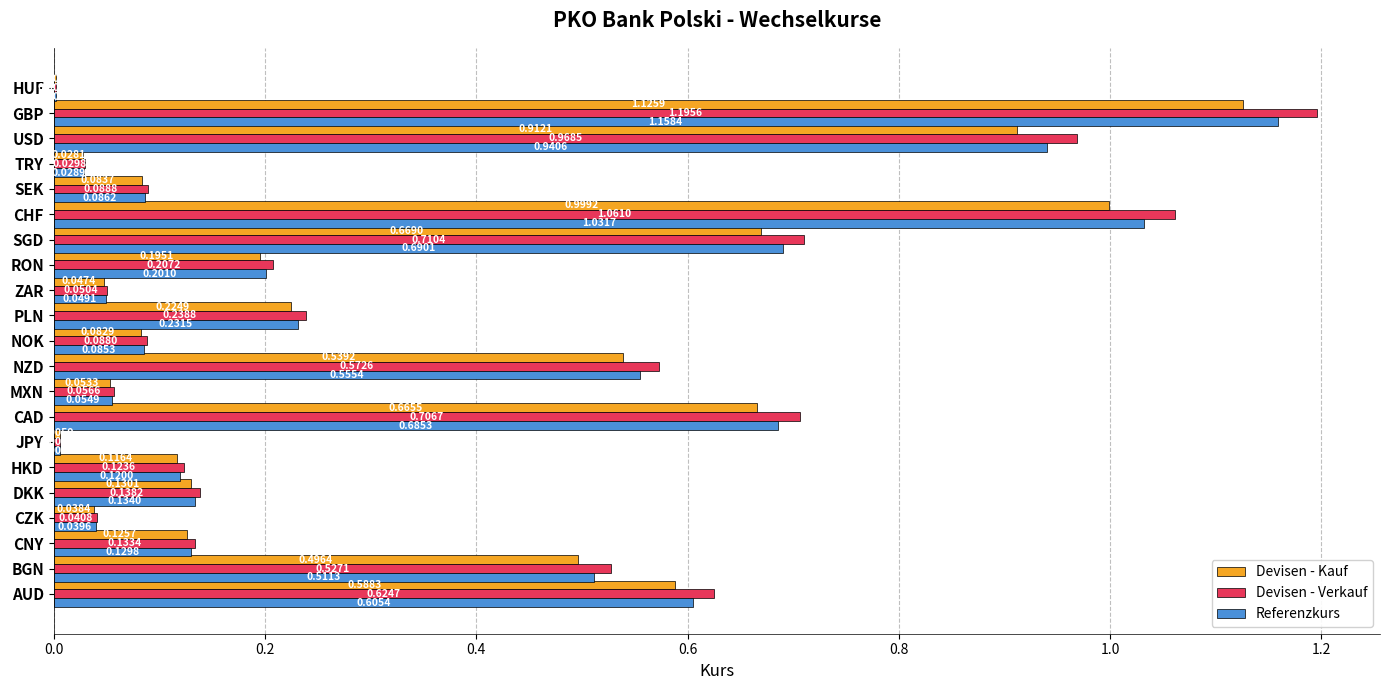

Which category has the highest value in the Devisen - Kauf series?

GBP